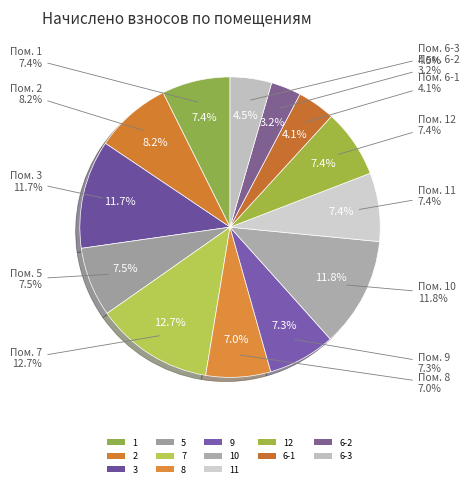

To the nearest percent, what is the average slice percentage?

8%